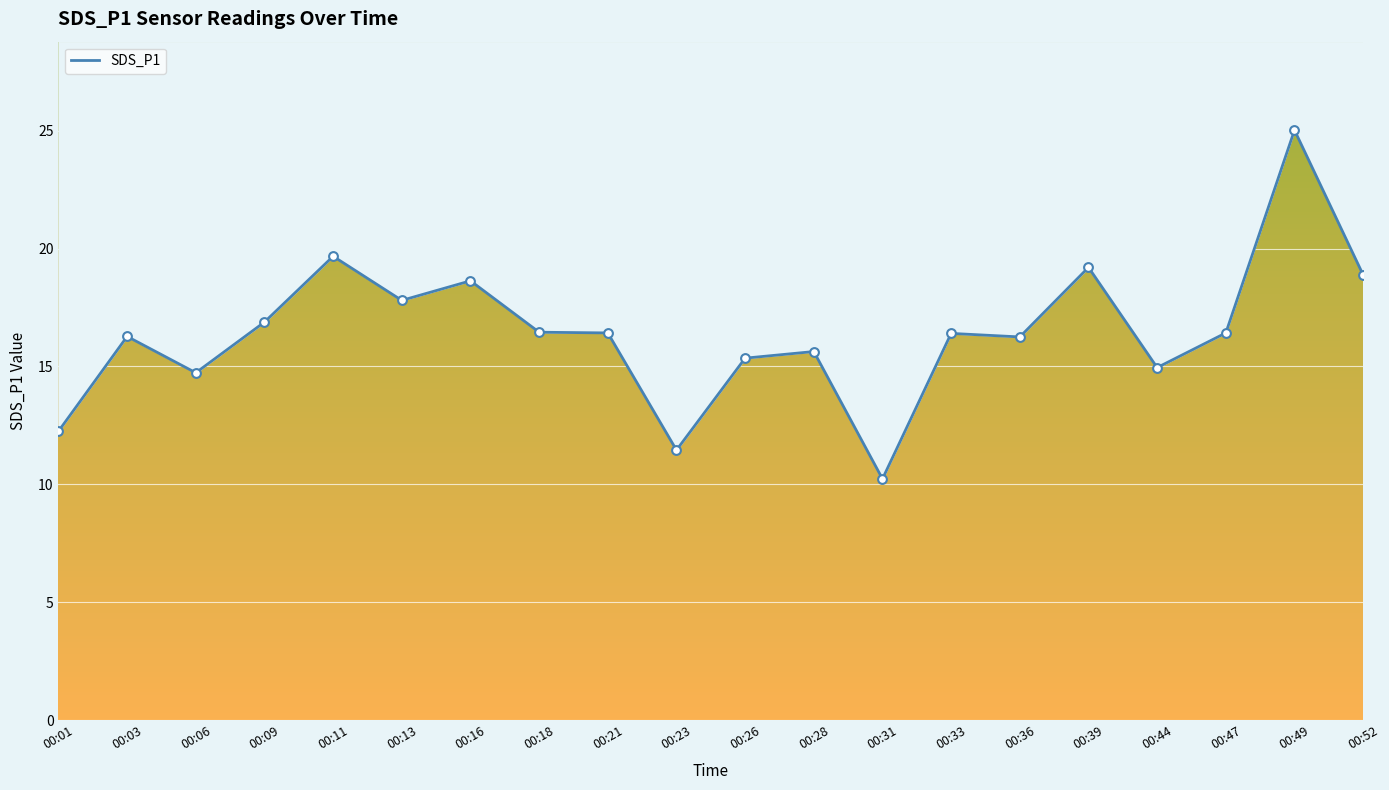

What is the change in value from 00:16 to 00:28?

-3.0